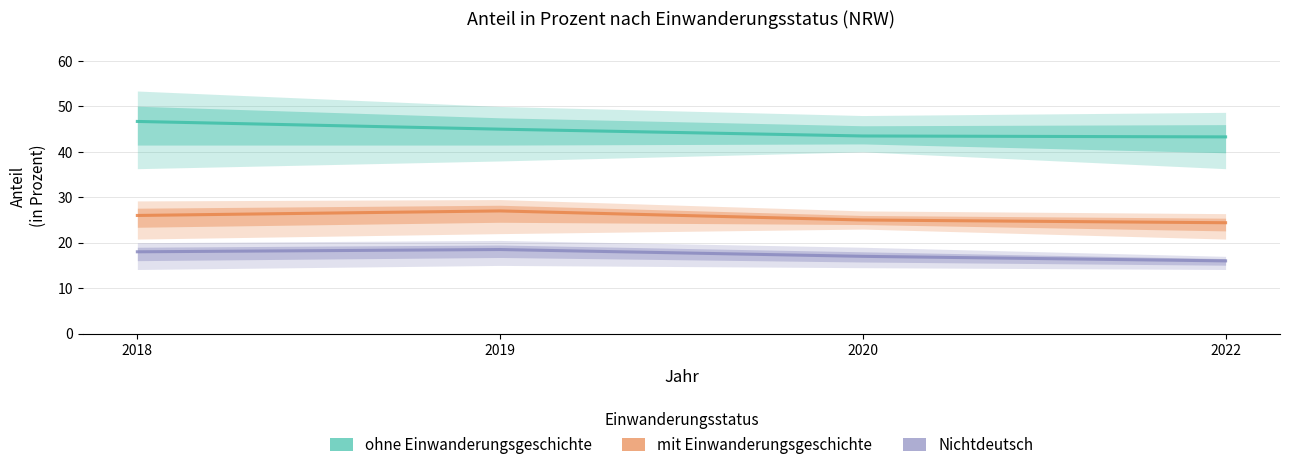

What is the maximum value for mit Einwanderungsgeschichte?

27.0